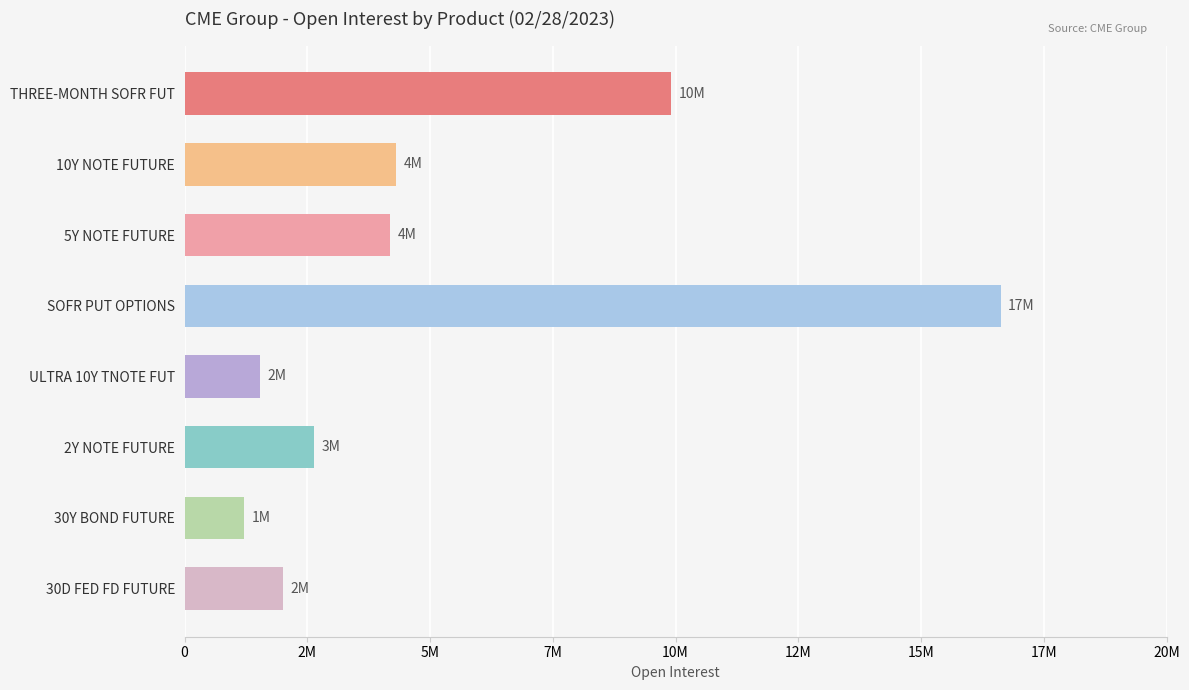

What is the sum of all values?

42417869